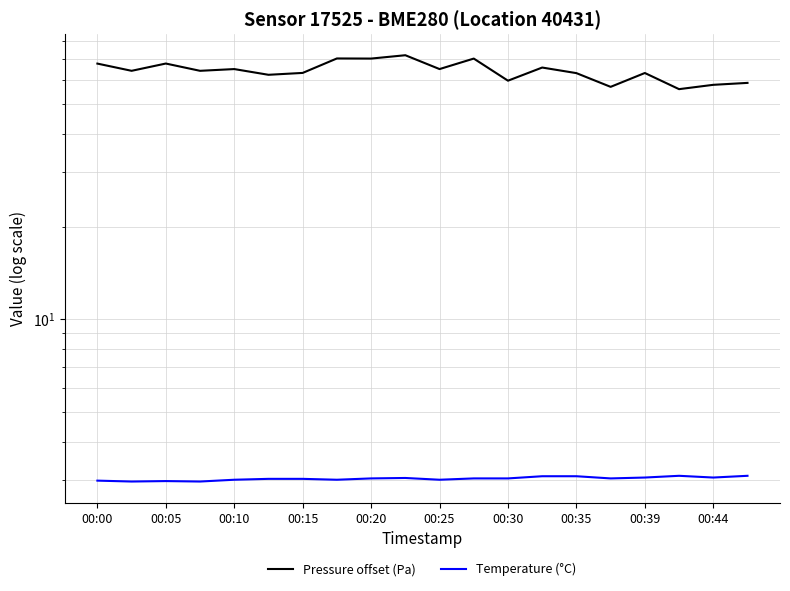

Reading left to right, extract all data points from this chart.

Pressure offset (Pa): 67.7	64.1	67.7	64.1	65.0	62.2	63.1	70.3	70.3	72.1	65.0	70.3	59.6	65.7	63.0	56.9	63.1	55.9	57.8	58.6
Temperature (°C): 3.0	3.0	3.0	3.0	3.0	3.0	3.0	3.0	3.0	3.0	3.0	3.0	3.0	3.1	3.1	3.0	3.1	3.1	3.1	3.1